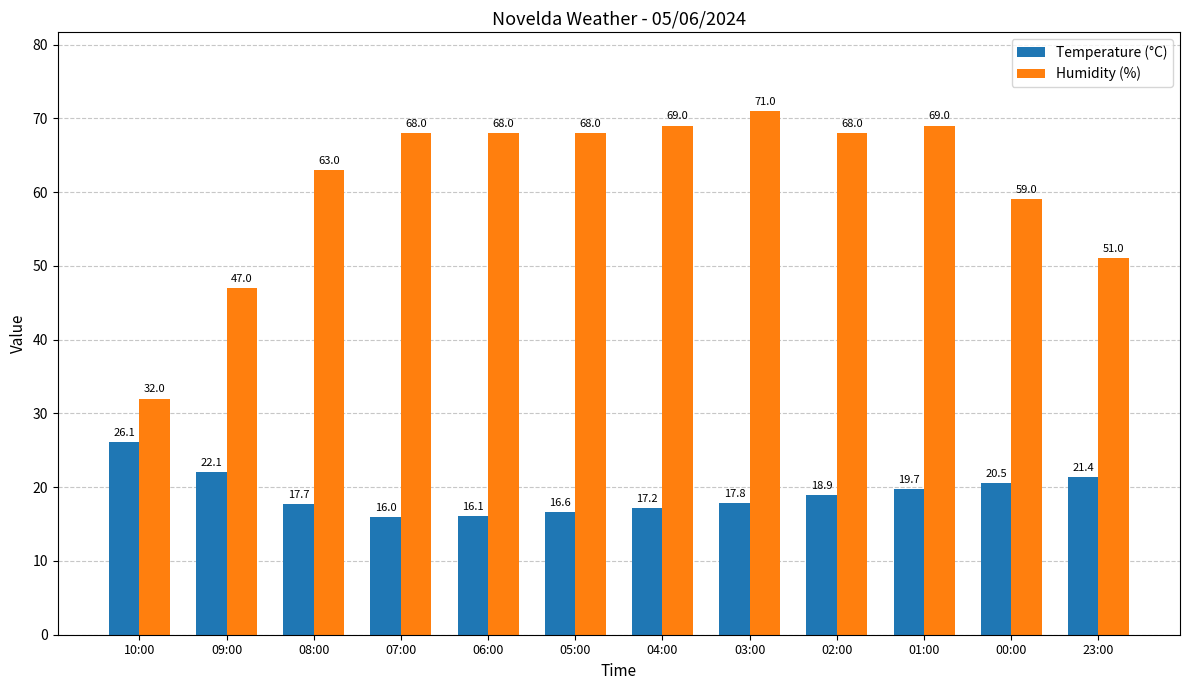

At which category is the sum across all series the highest?

03:00